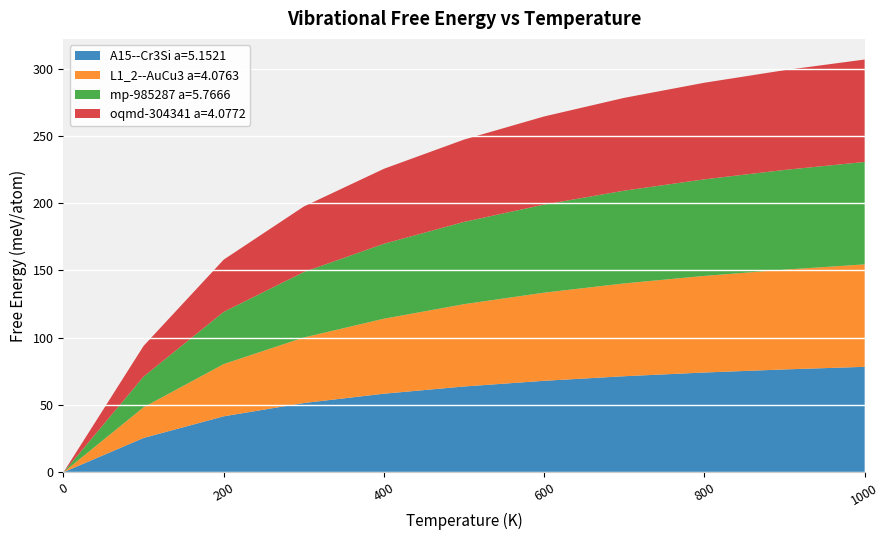

Reading left to right, extract all data points from this chart.

A15--Cr3Si a=5.1521: 0.0	25.5	41.6	51.4	58.4	63.7	68.0	71.4	74.1	76.4	78.3
L1_2--AuCu3 a=4.0763: 0.0	22.8	38.8	48.7	55.7	61.2	65.5	69.0	71.8	74.1	76.1
mp-985287 a=5.7666: 0.0	22.8	38.8	48.7	55.7	61.1	65.5	68.9	71.8	74.1	76.1
oqmd-304341 a=4.0772: 0.0	22.8	38.8	48.7	55.7	61.2	65.5	69.0	71.8	74.1	76.1